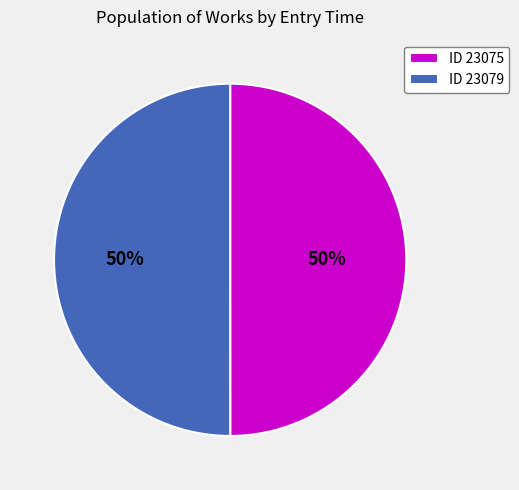

What is the ratio of the value at ID 23075 to the value at ID 23079?

1.0